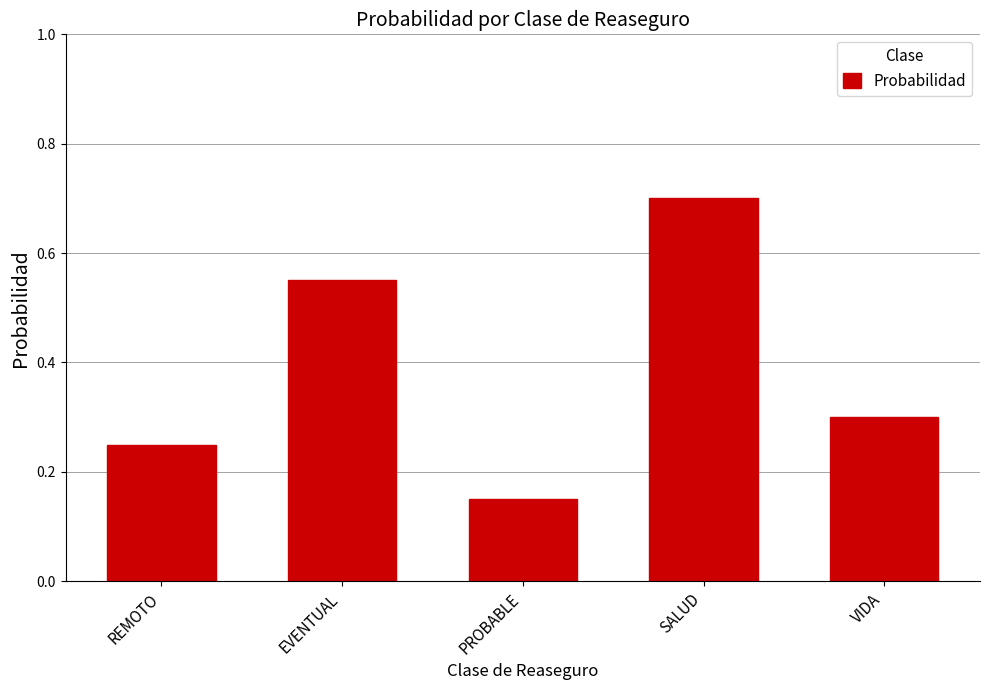

What position from the left is SALUD?

4